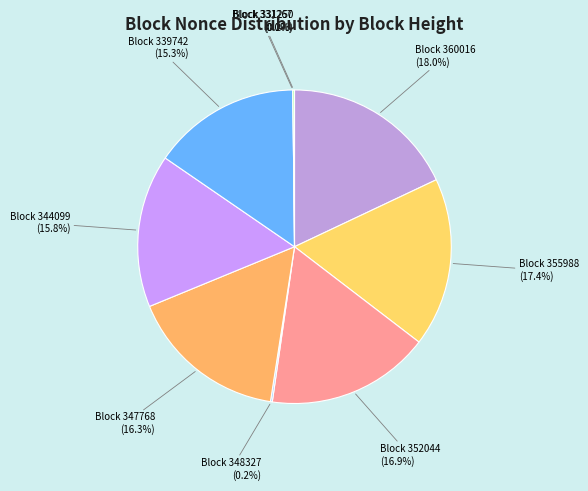

Does 360016 account for over 50% of the chart?

No